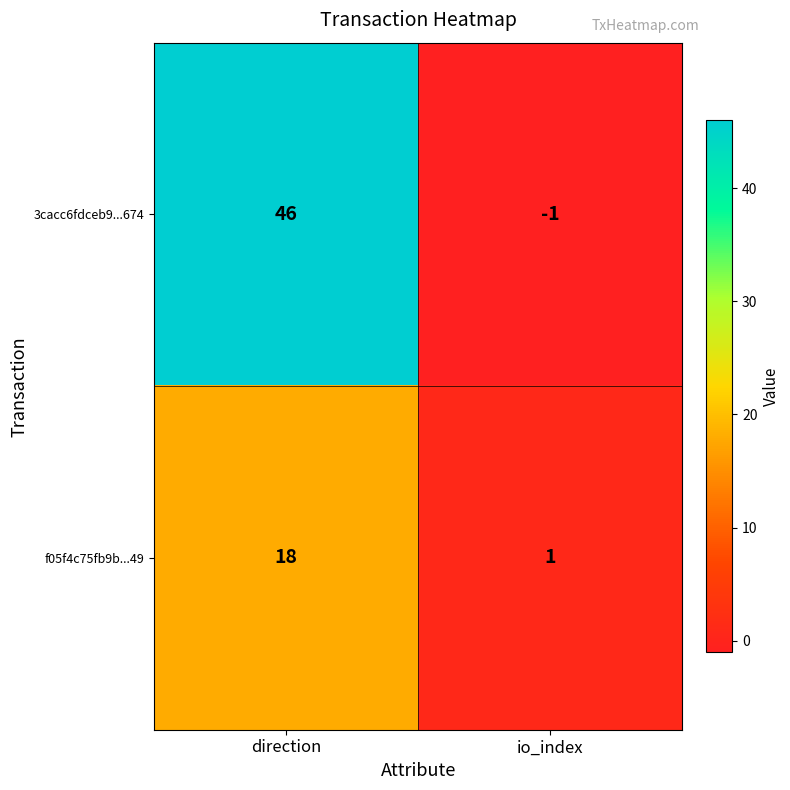

What is the difference between the maximum and minimum values in the 3cacc6fdceb9...674 series?

47